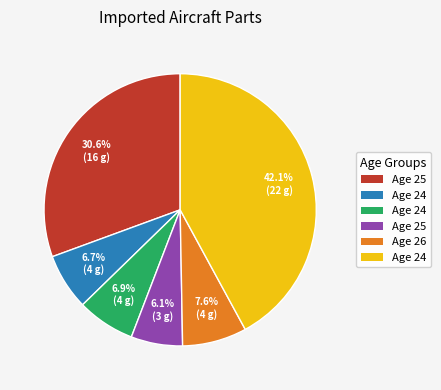

Is there any slice that represents more than half of the pie?

No